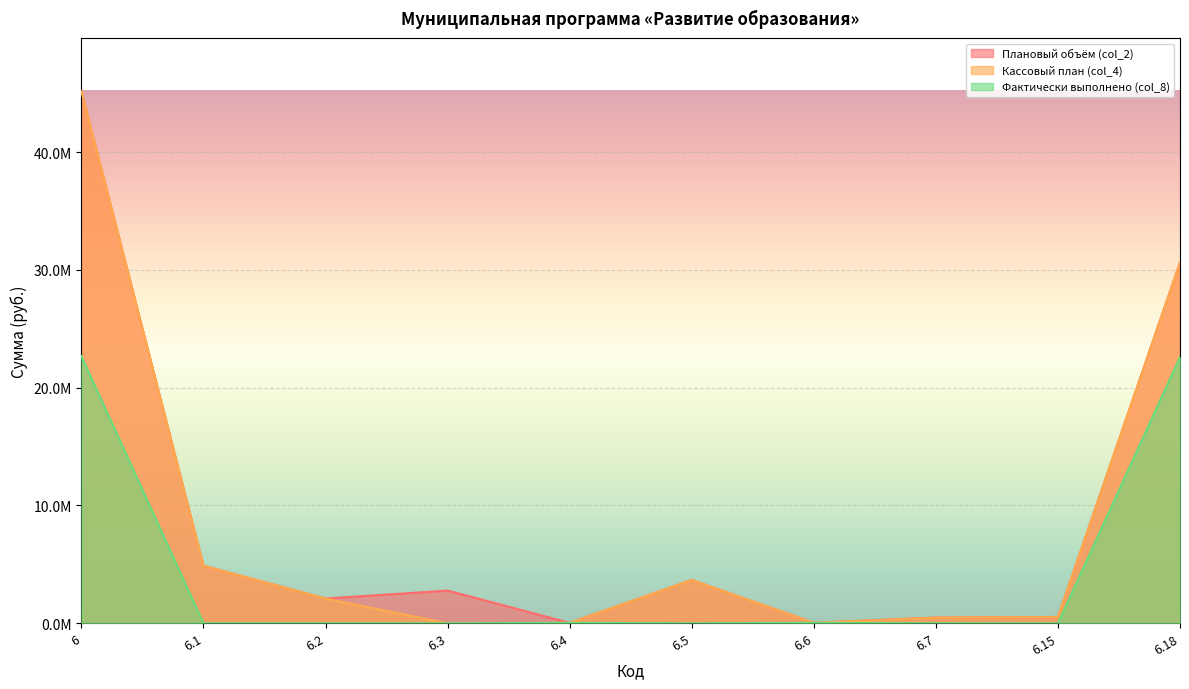

Reading right to left, extract all data points from this chart.

Плановый объём (col_2): 6.18=30637814.0	6.15=535000.0	6.7=480000.0	6.6=42432.0	6.5=3678933.0	6.4=35072.0	6.3=2773366.0	6.2=2100000.0	6.1=4890000.0	6=45172617.0
Кассовый план (col_4): 6.18=30637814.0	6.15=535000.0	6.7=480000.0	6.6=42432.0	6.5=3678933.0	6.4=35072.0	6.3=0.0	6.2=2100000.0	6.1=4890000.0	6=45172617.0
Фактически выполнено (col_8): 6.18=22603731.5	6.15=0.0	6.7=0.0	6.6=42431.6	6.5=0.0	6.4=35072.0	6.3=0.0	6.2=0.0	6.1=0.0	6=22681235.1